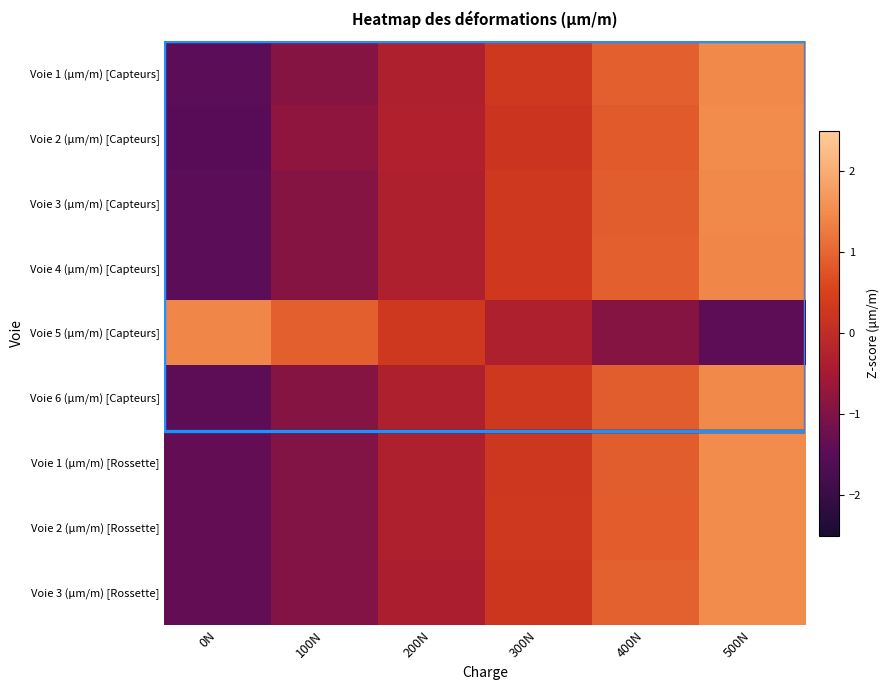

Which series changed the most between 200N and 300N?

Voie 3 (μm/m) [Rossette]